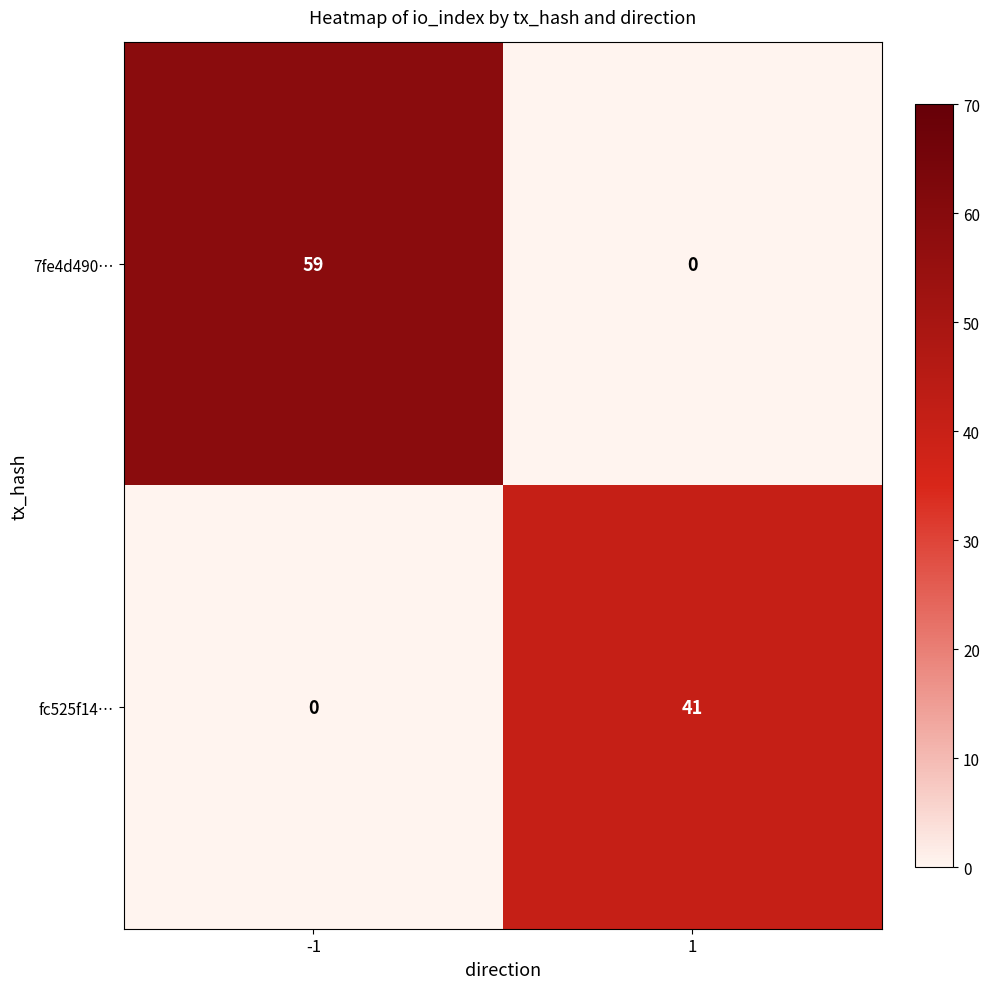

At how many categories does at least one series exceed 50?

1